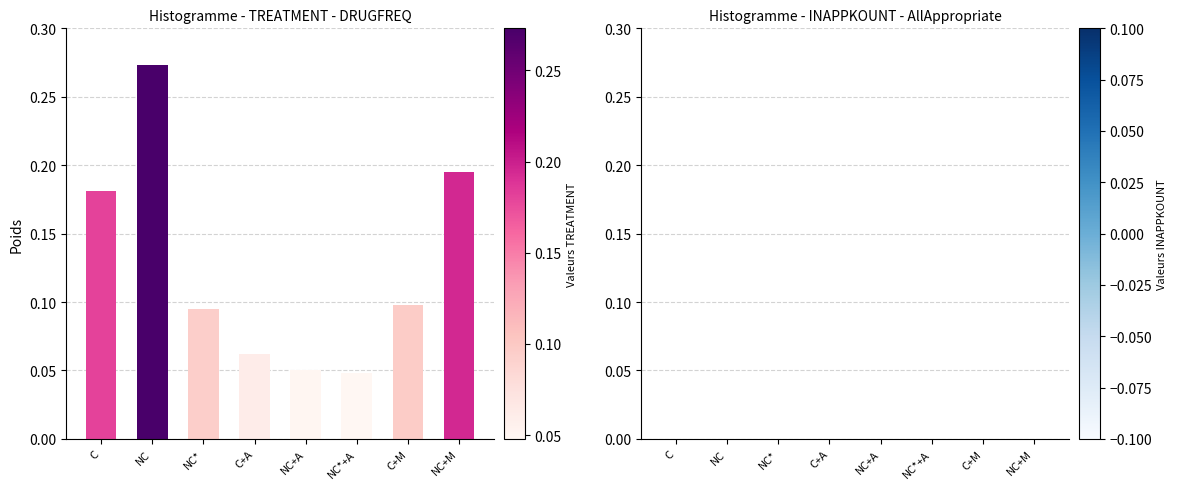

Which has a higher value, NC+A or C+M?

C+M